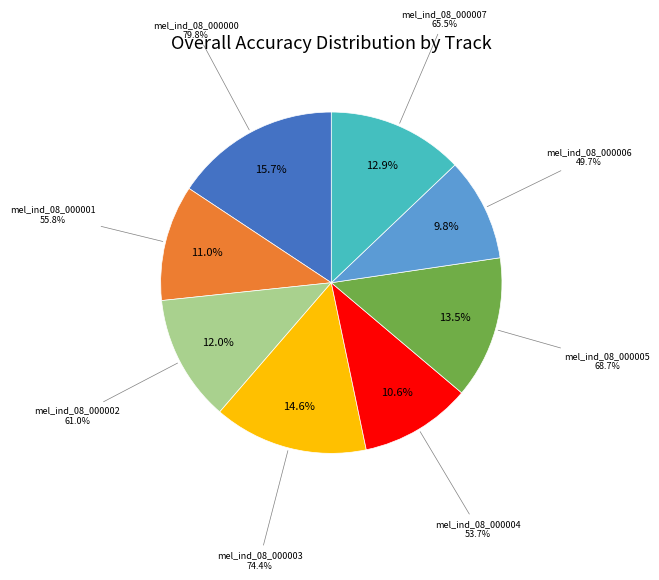

Is there any slice that represents more than half of the pie?

No